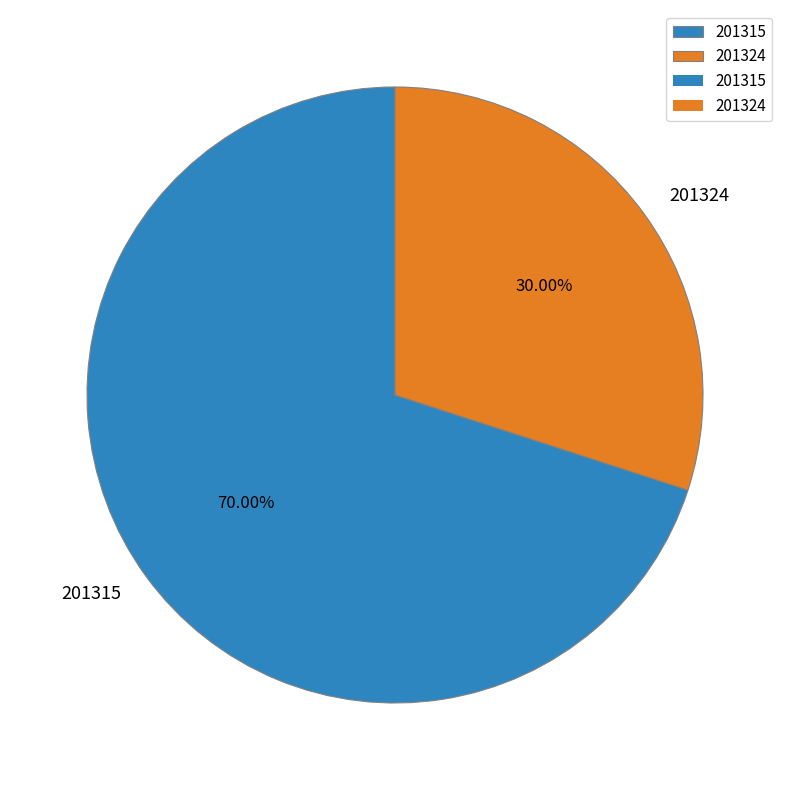

How many segments does this pie chart have?

2